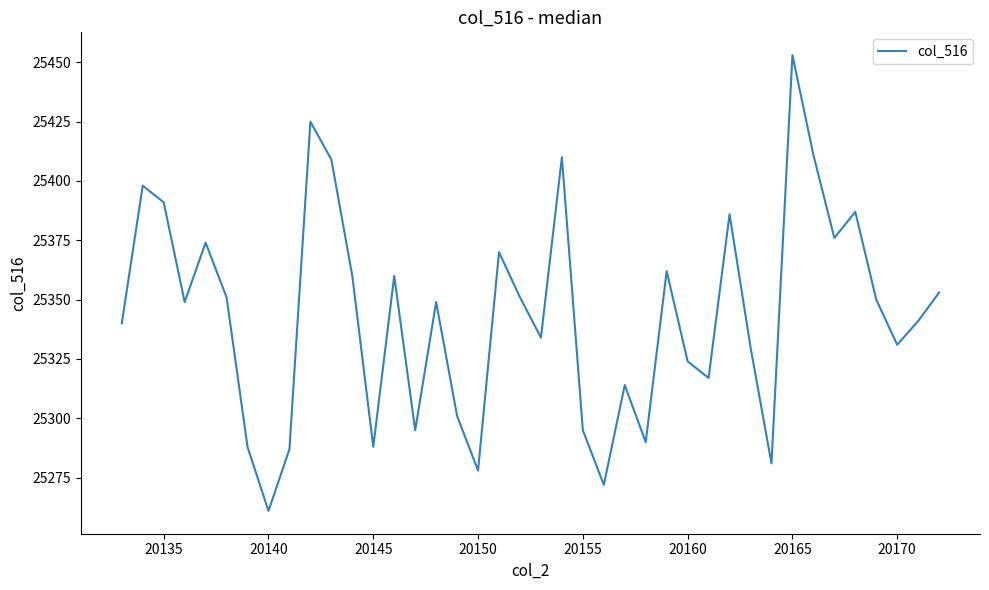

What is the difference between the maximum and minimum values?

192